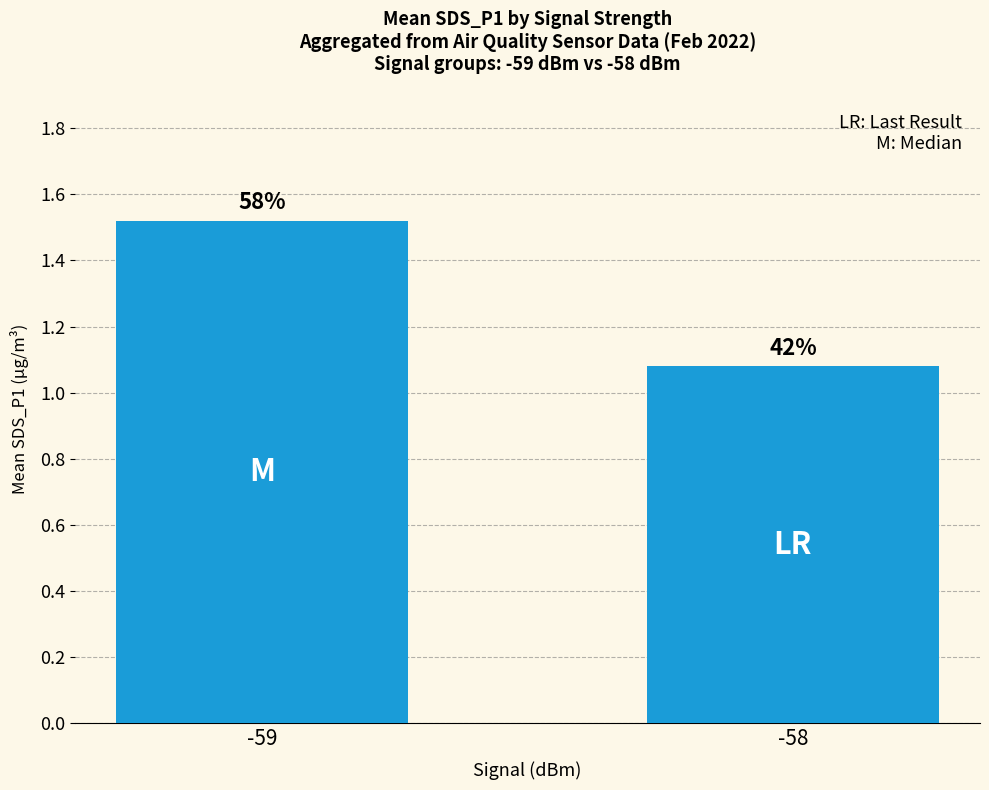

Reading left to right, list all the values displayed in this chart.

-59=1.5	-58=1.1